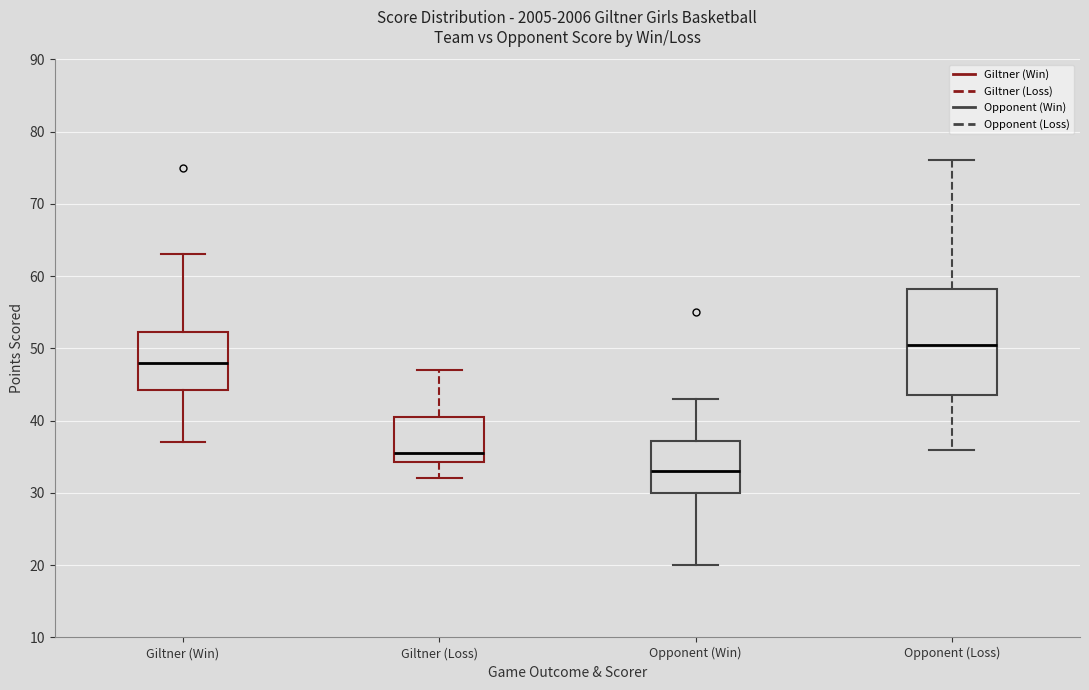

Reading left to right, transcribe this box plot: for each box, give where its median line is, the range the box spans, and where its two whiskers end, as read against the y-axis. The values are not printed on the chart, so give them approximately, as read against the axis.

Giltner (Win): median 48, box 44 to 52, whiskers 37 to 63
Giltner (Loss): median 36, box 34 to 41, whiskers 32 to 47
Opponent (Win): median 33, box 30 to 37, whiskers 20 to 43
Opponent (Loss): median 51, box 44 to 58, whiskers 36 to 76